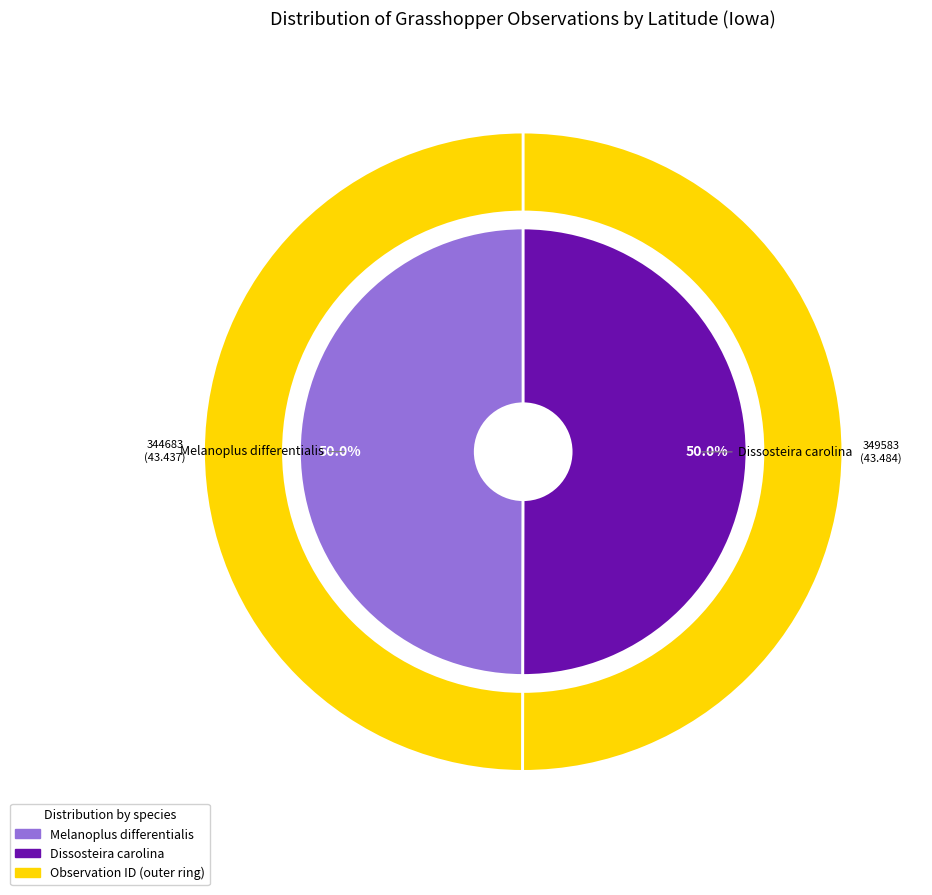

Which has a higher value, Melanoplus differentialis or Dissosteira carolina?

Dissosteira carolina